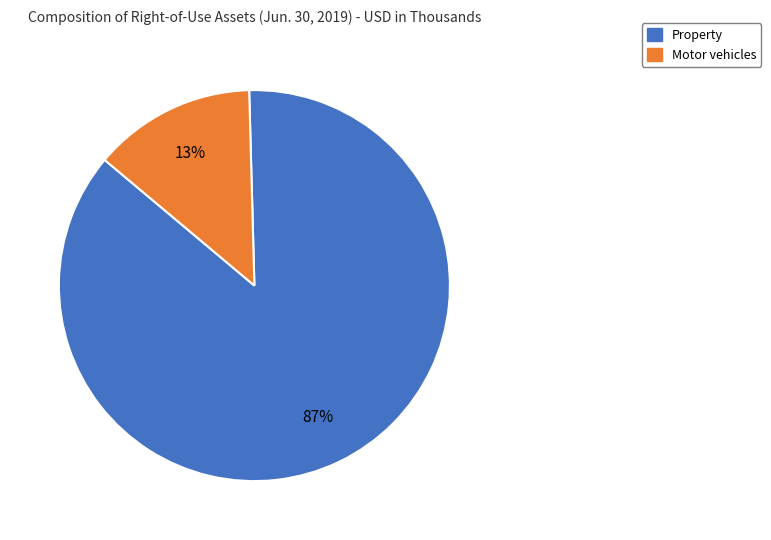

Between Property and Motor vehicles, which is larger?

Property